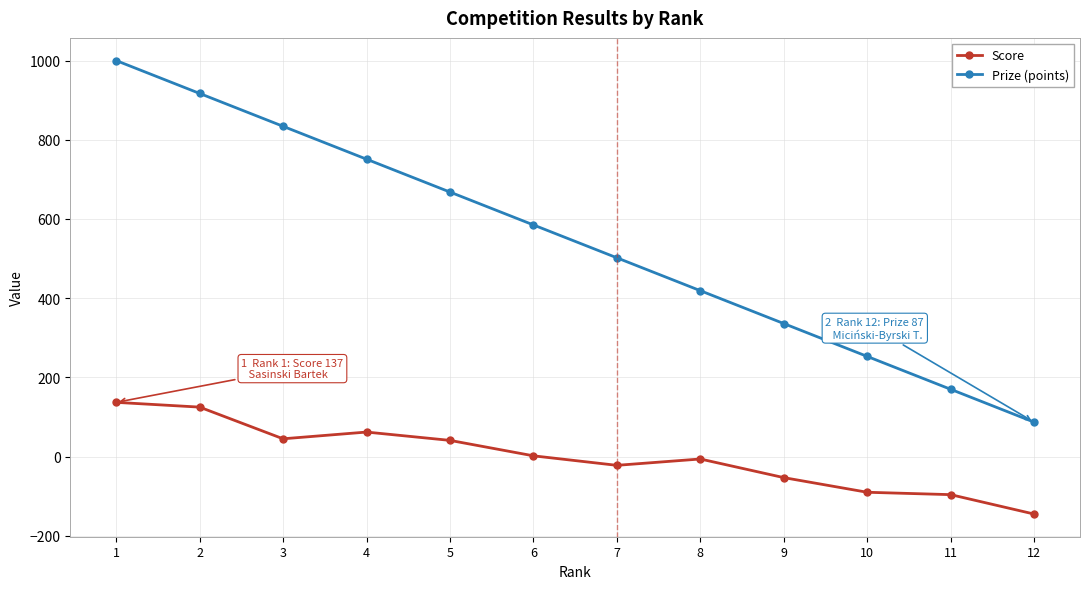

What is the total value across all series at 3?

879